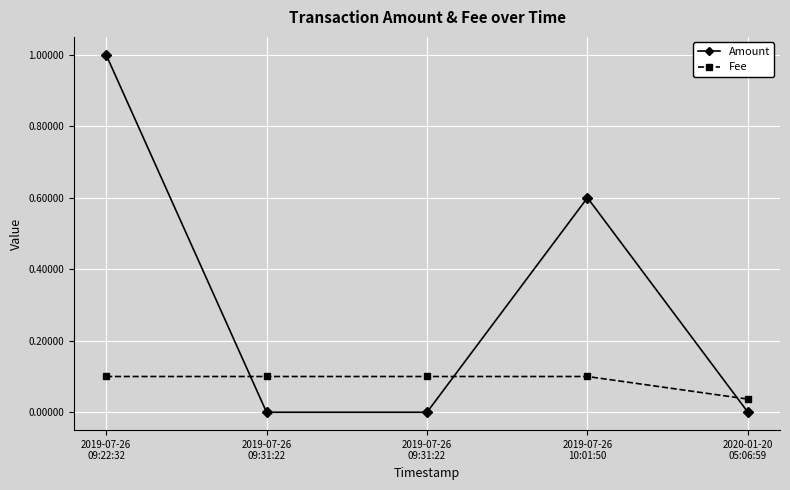

After their last crossing, which series has the higher values: Fee or Amount?

Fee